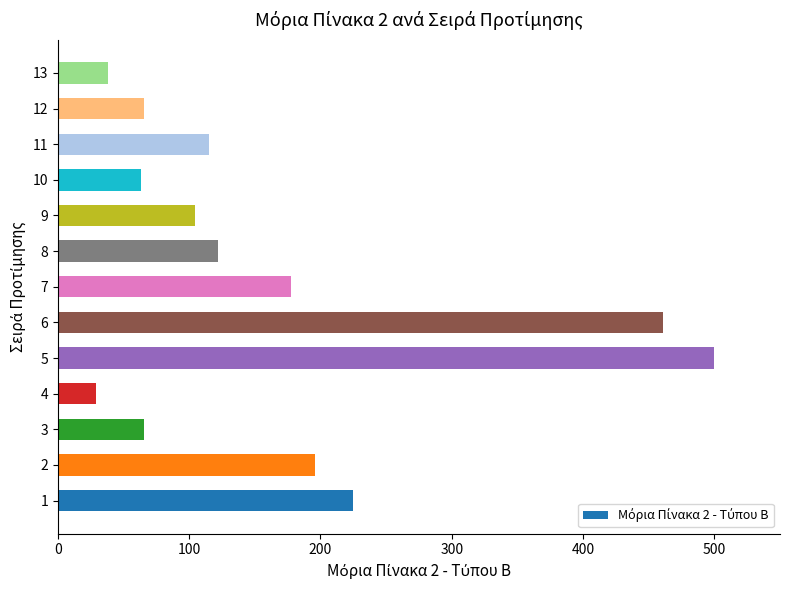

Which label corresponds to the largest value in the chart?

5